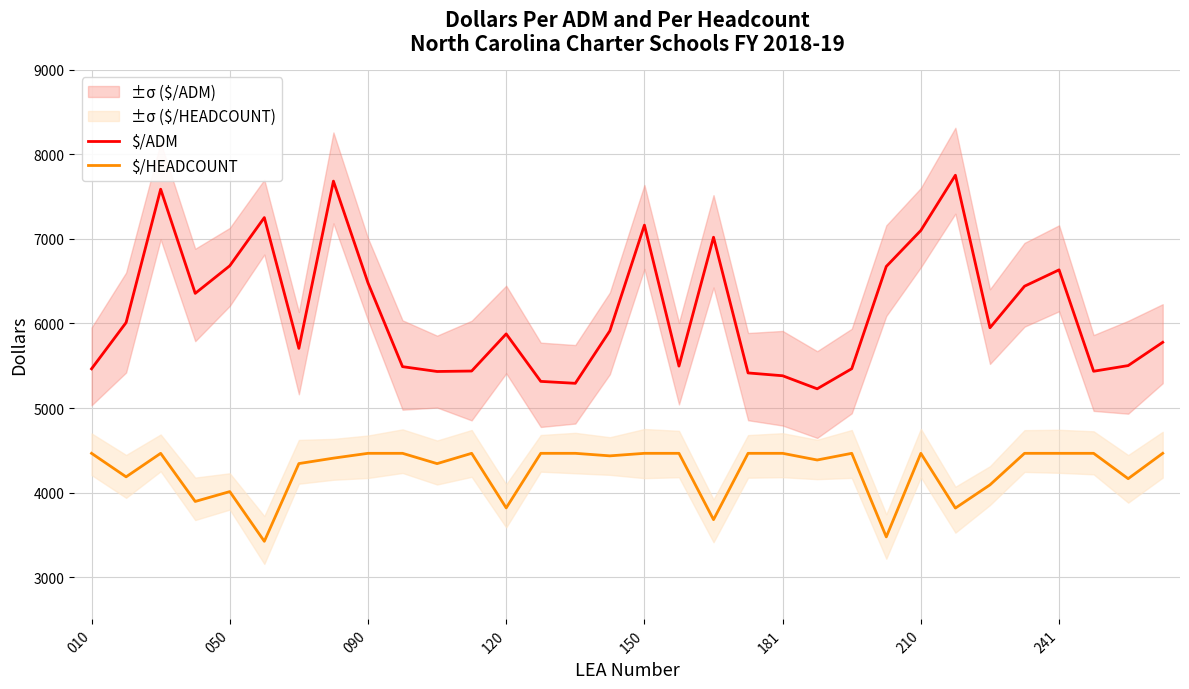

The value of $/ADM at 120 is 8138.7. True or false?

False